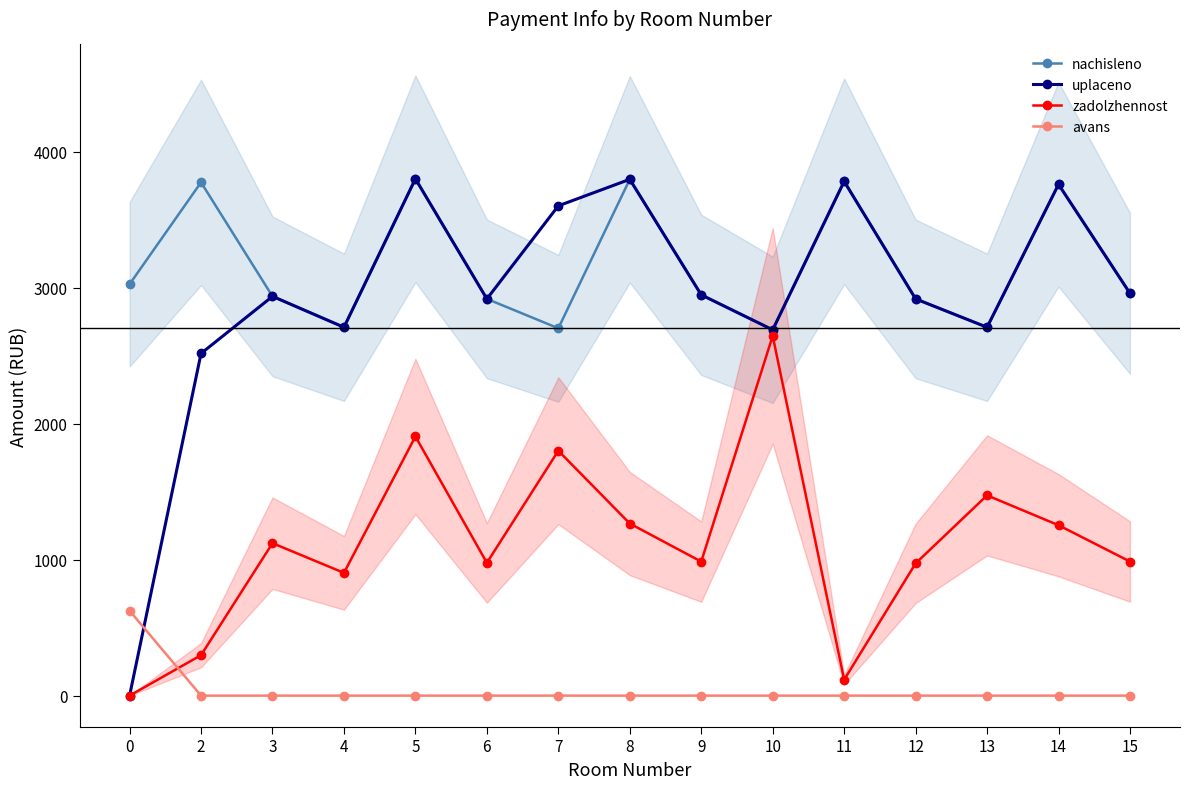

True or false: zadolzhennost has a value of 1121.1 at 3.

True